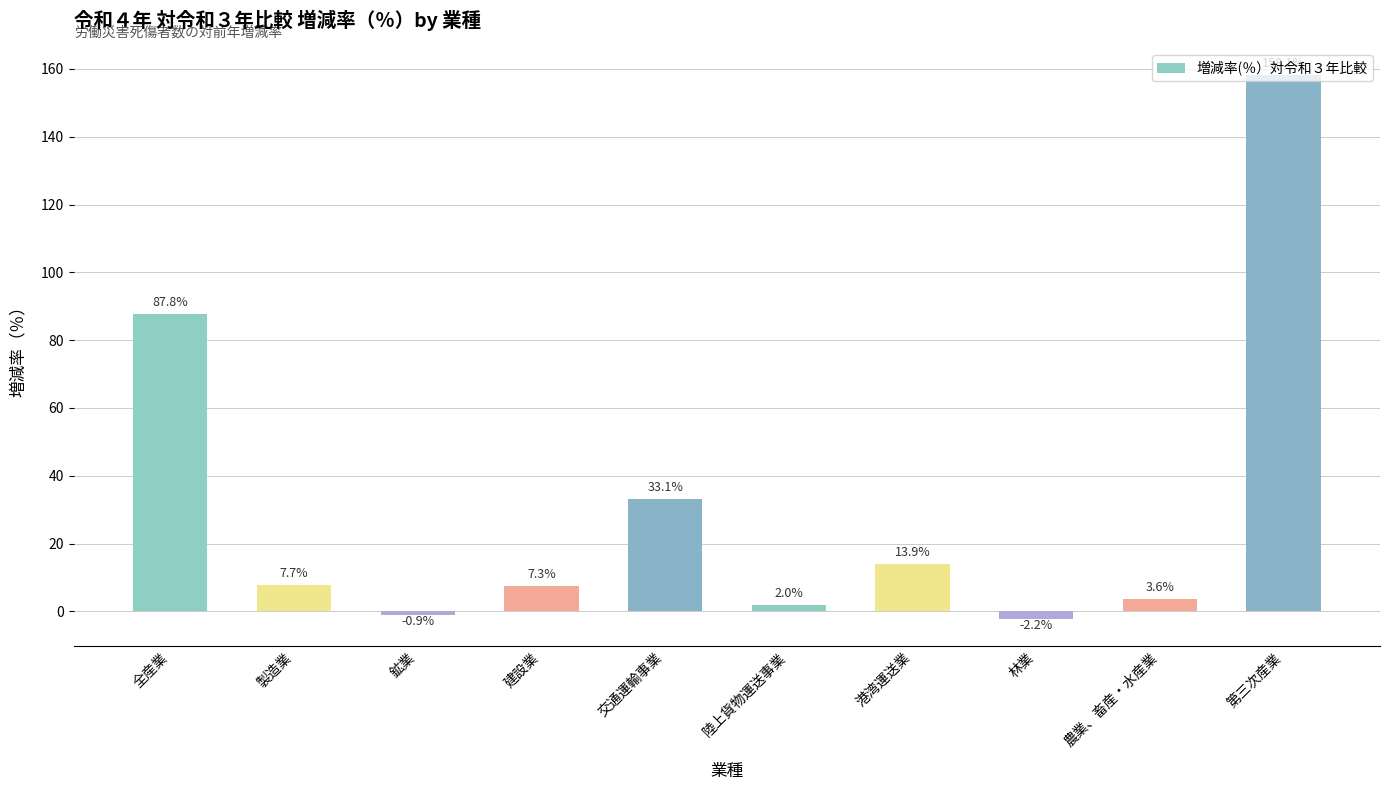

What is the label of the 6th bar from the right?

交通運輸事業